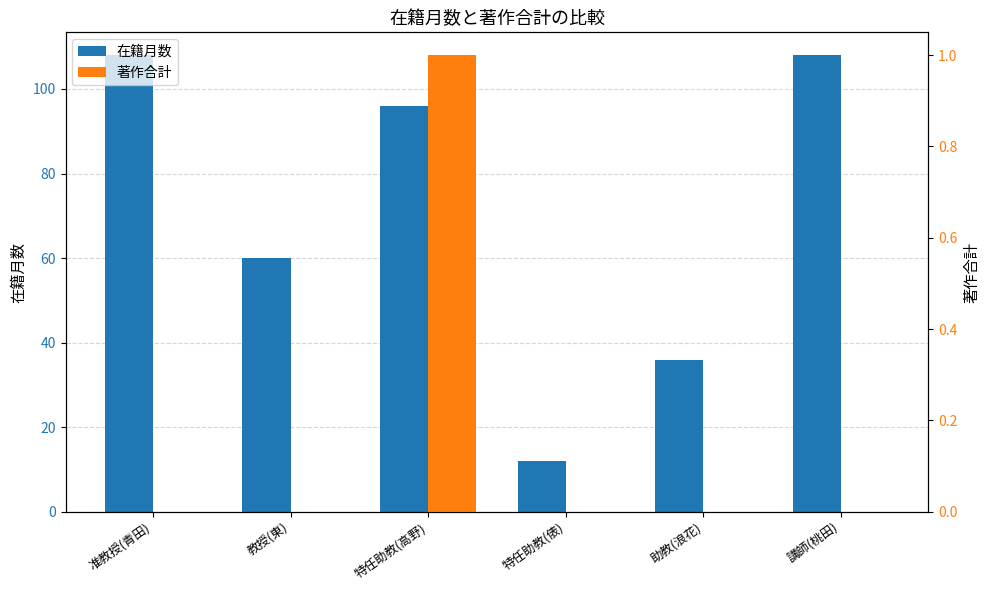

What value does the 在籍月数 series have at 講師(桃田)?

108